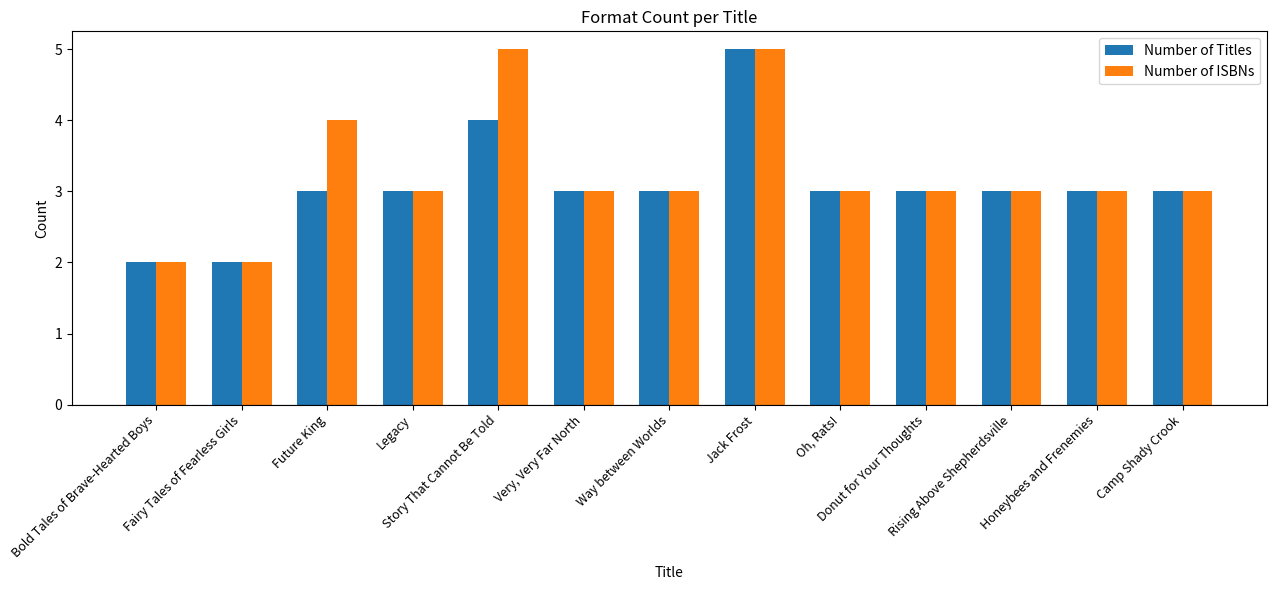

What are all the series names shown in the legend?

Number of Titles, Number of ISBNs